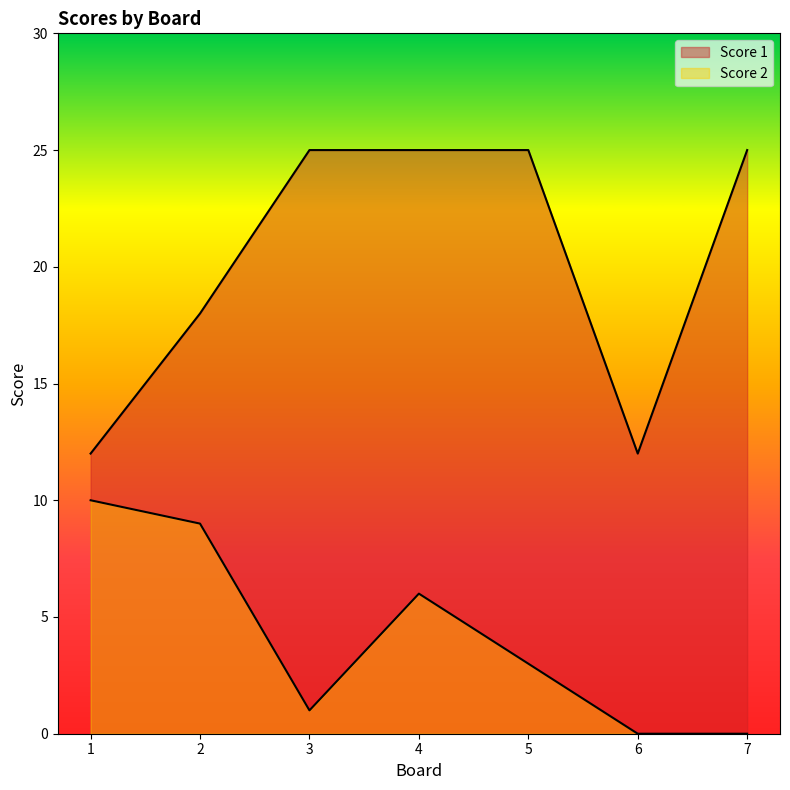

What is the sum of all Score 2 values?

29